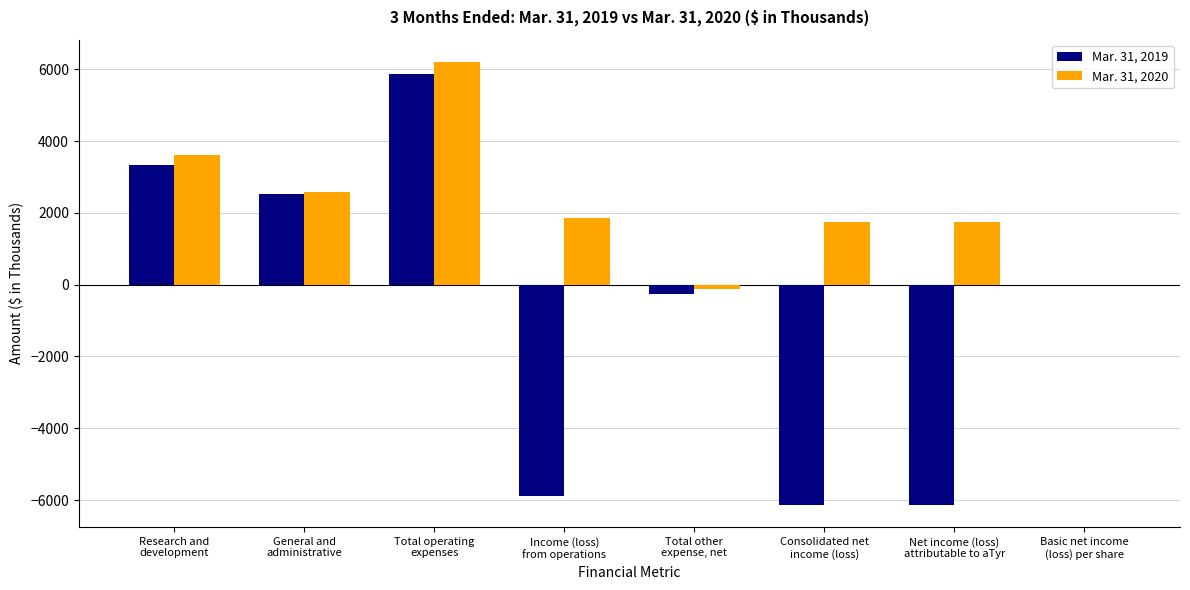

What is the highest value of the Mar. 31, 2019 series?

5877.0